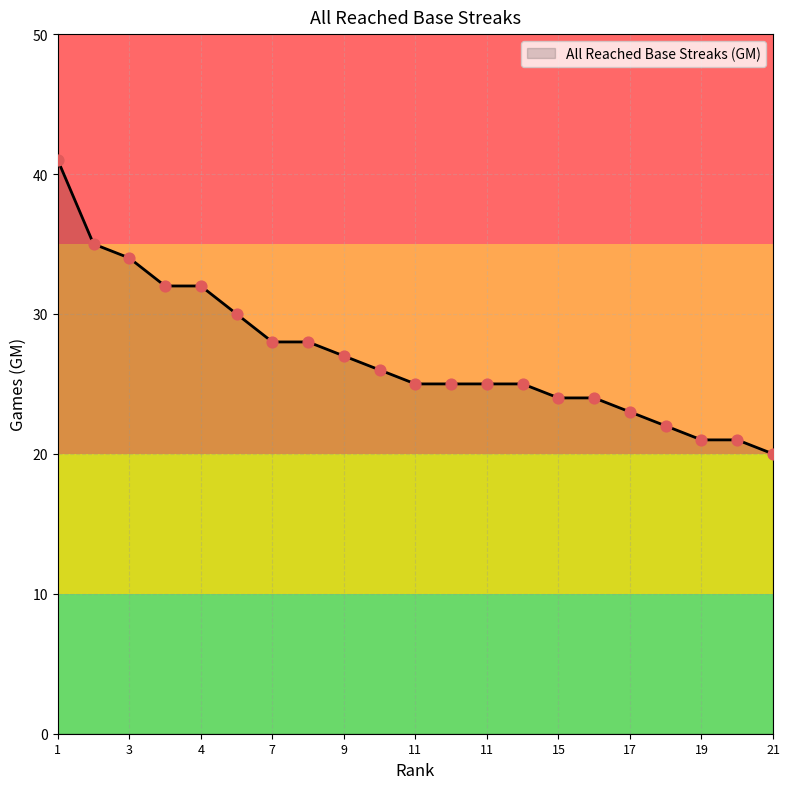

What is the greatest value displayed?

41